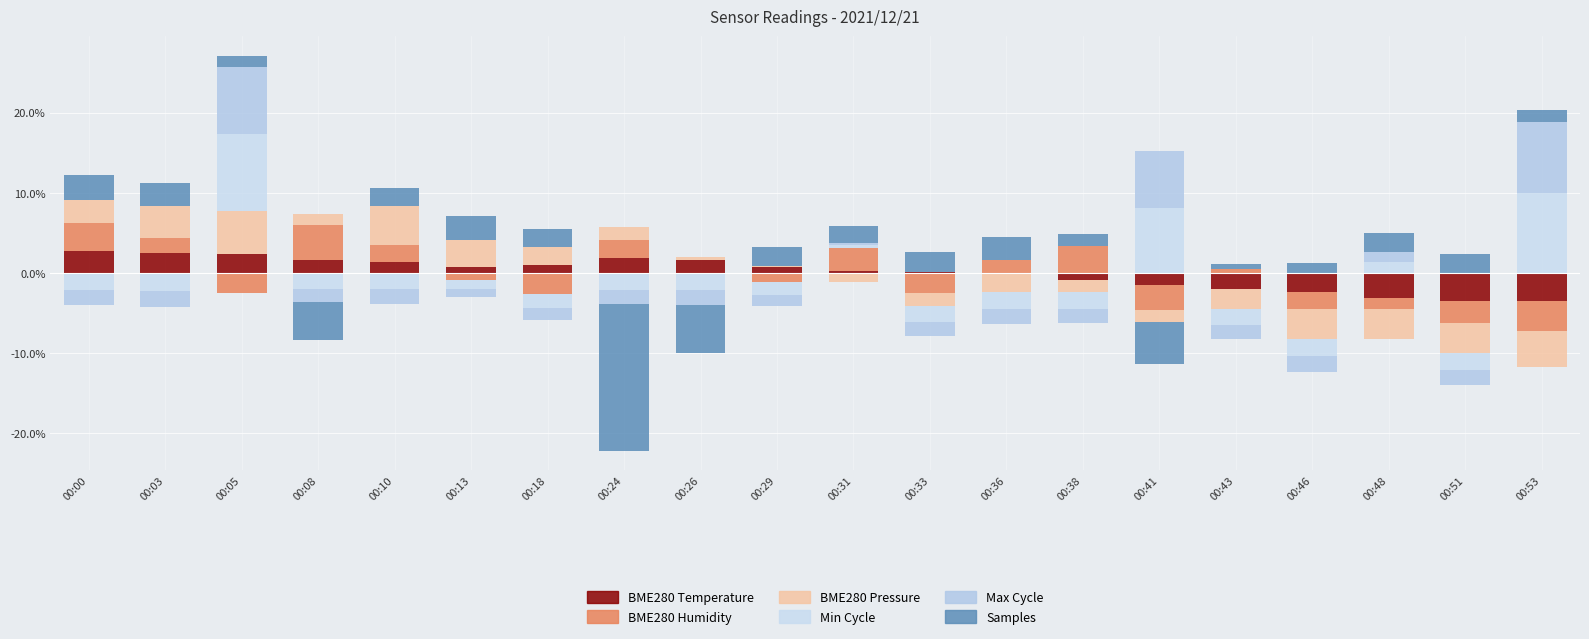

At how many categories does at least one series exceed 1?

19